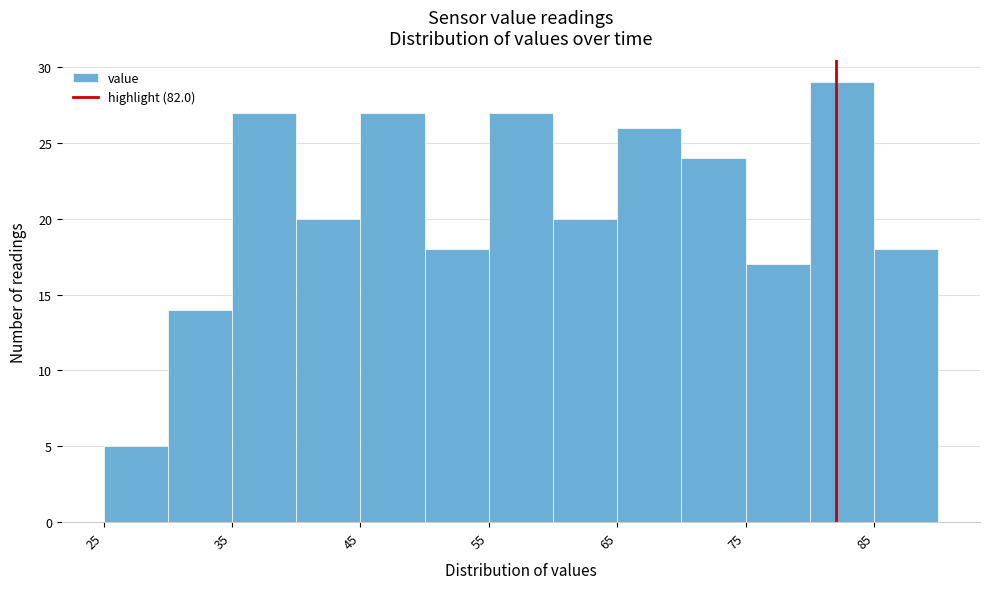

How tall is the bar that spans 40 to 45 on the x-axis? The values are not printed on the chart, so give them approximately, as read against the axis.

20